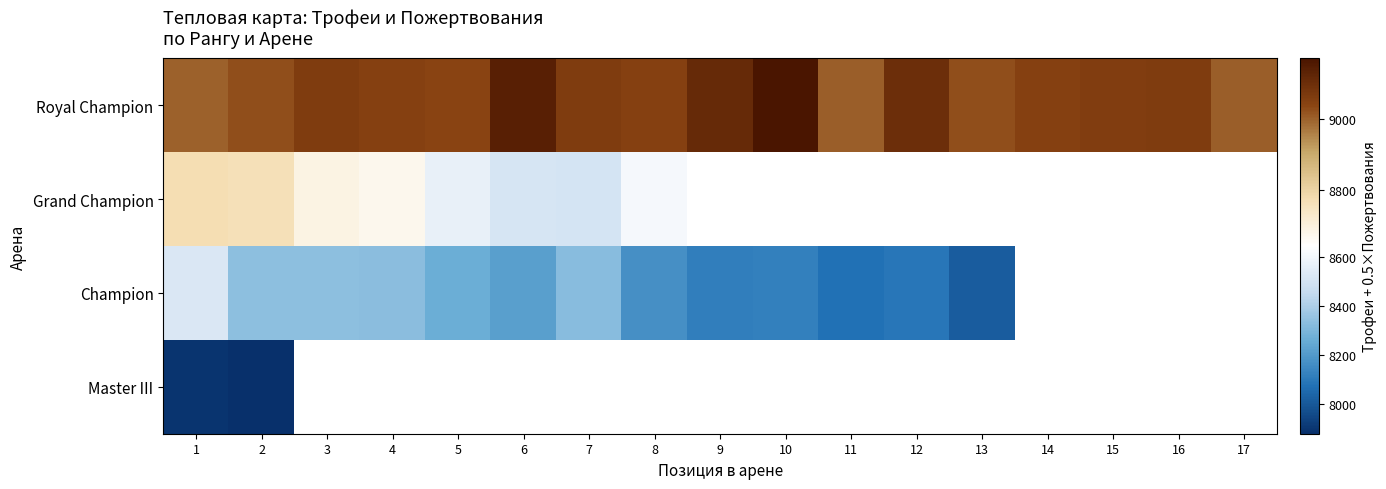

The value of Royal Champion at 11 is 2438.6. True or false?

False